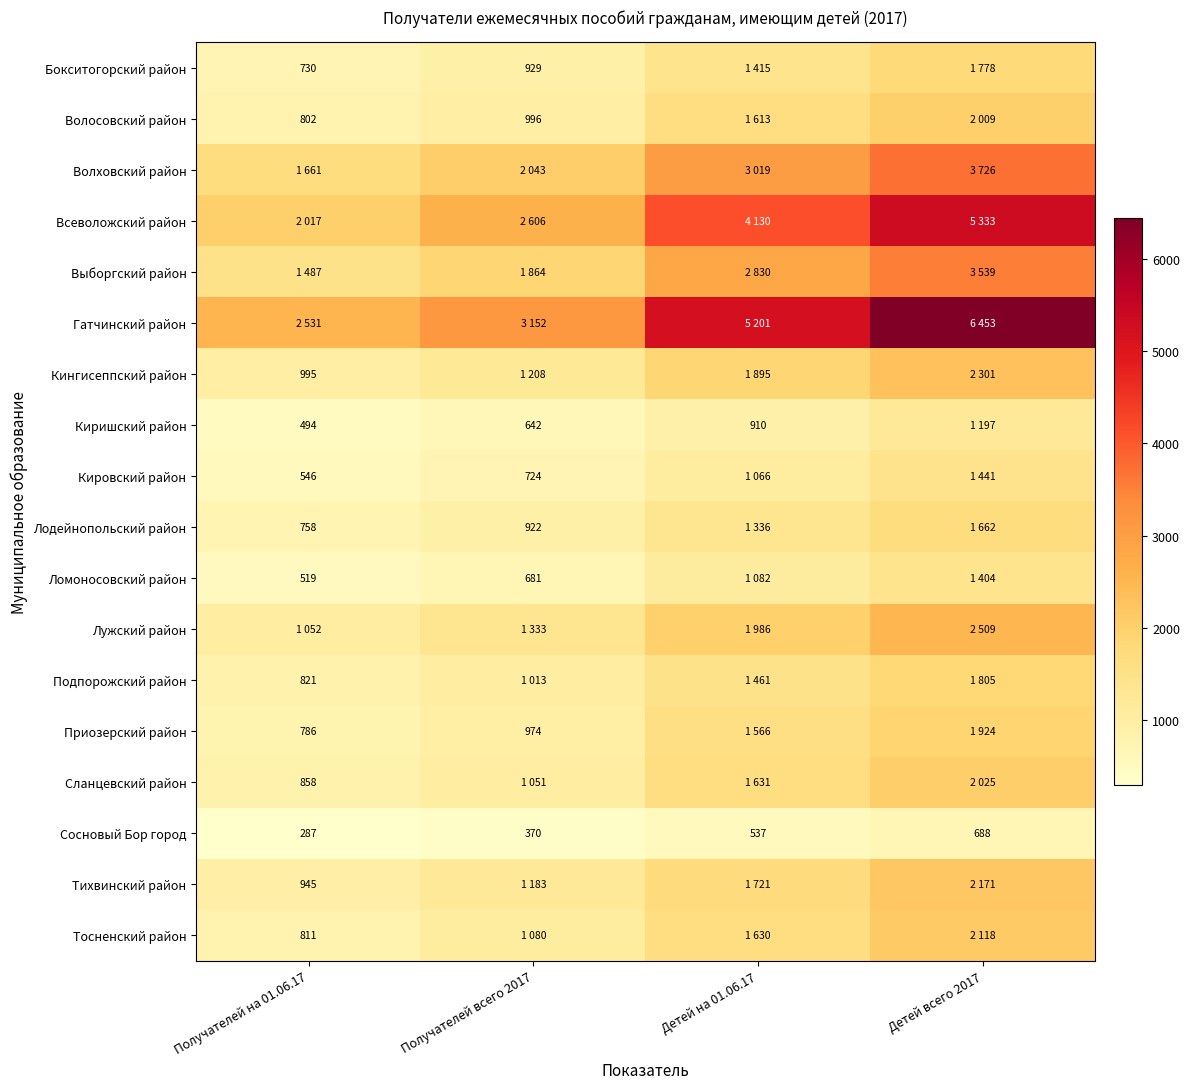

The Лодейнопольский район series shows 999 at Получателей на 01.06.17. True or false?

False